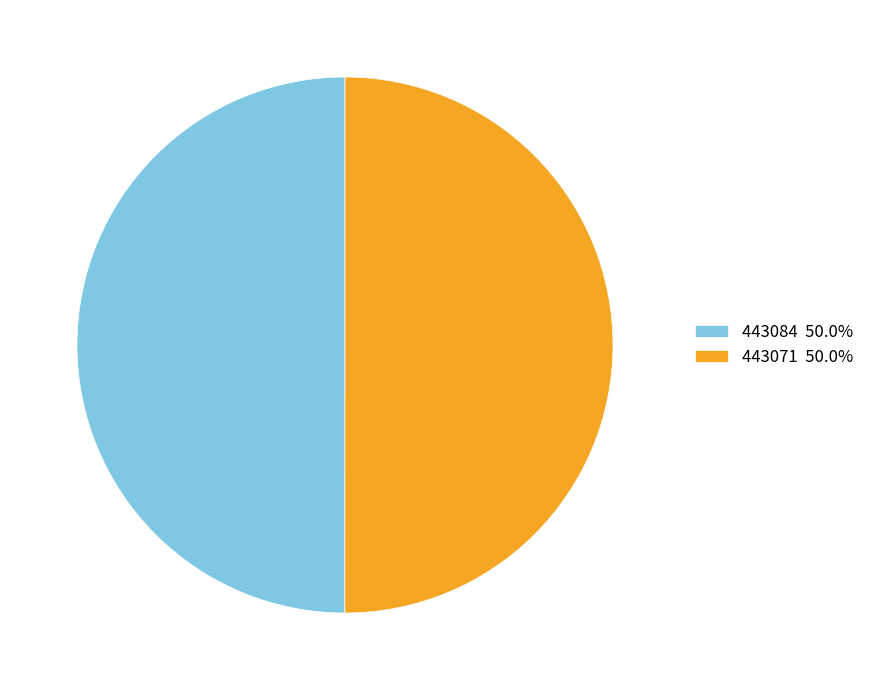

Is the sum of 443084 50.0% and 443071 50.0% greater than half?

Yes